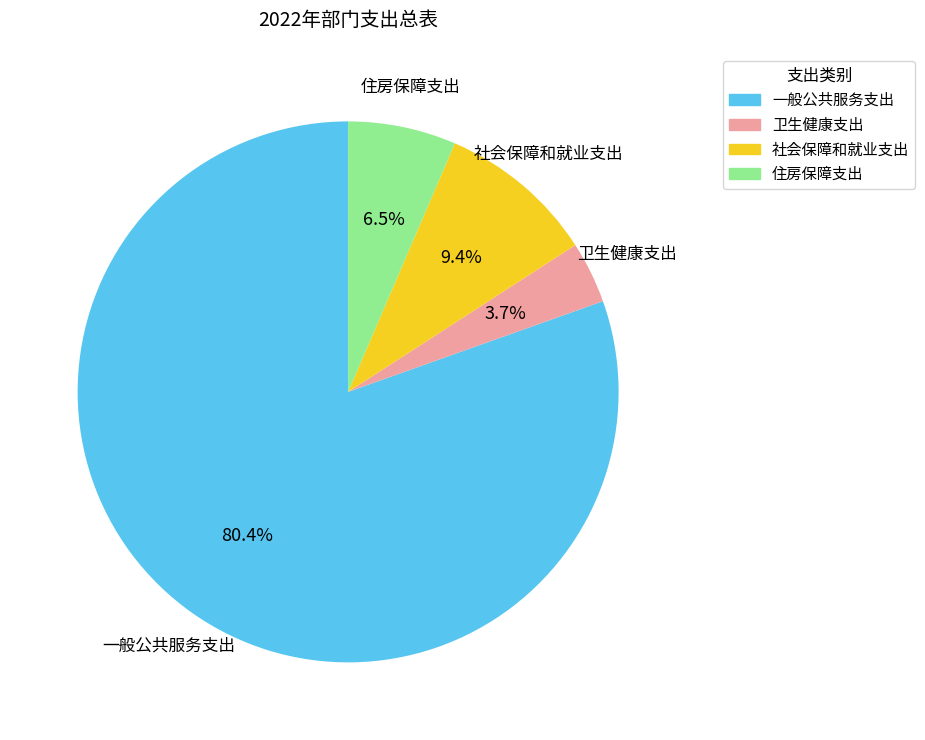

True or false: 卫生健康支出 accounts for 4% of the total.

True